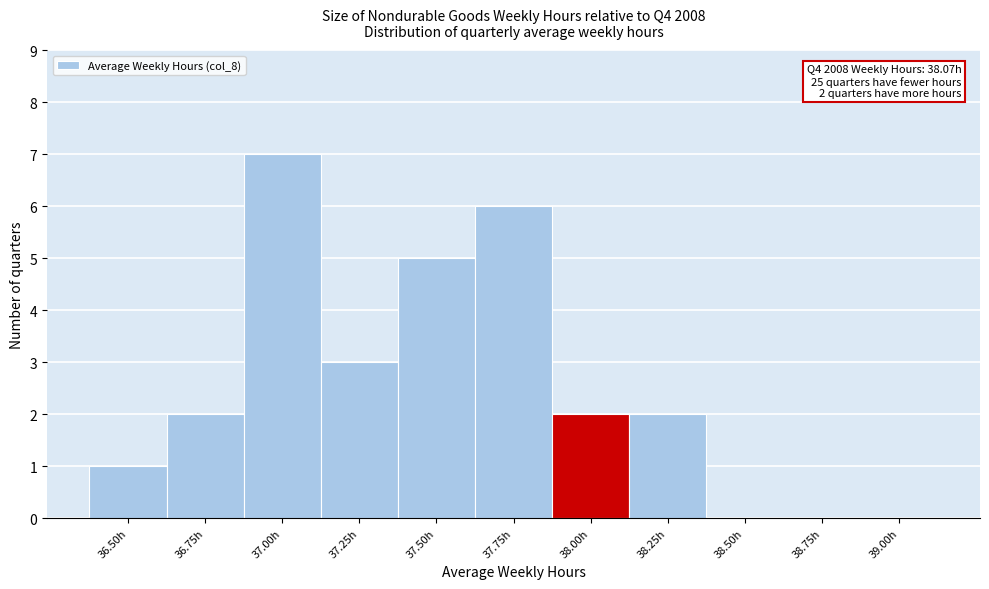

Reading left to right, extract all data points from this chart.

36.50h=1	36.75h=2	37.00h=7	37.25h=3	37.50h=5	37.75h=6	38.00h=2	38.25h=2	38.50h=0	38.75h=0	39.00h=0